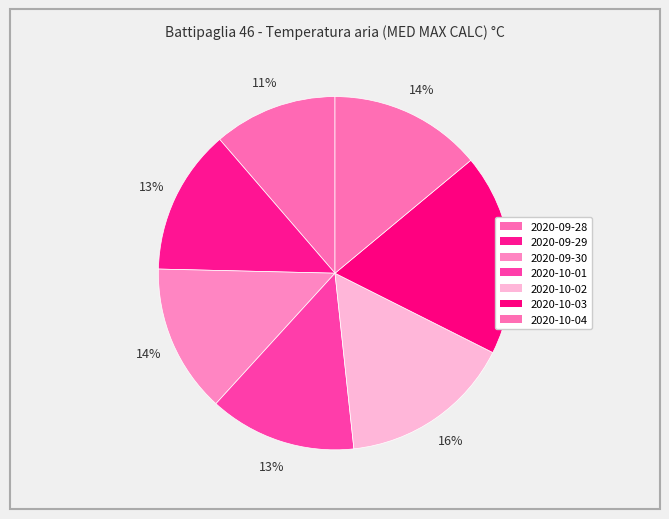

How many segments does this pie chart have?

7